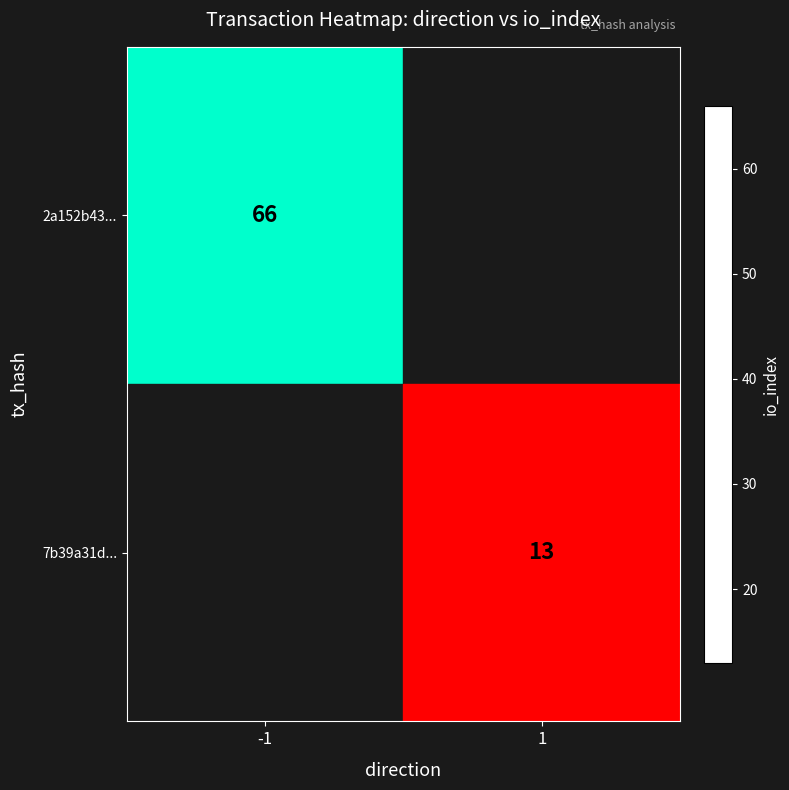

What is the smallest value displayed?

13.0